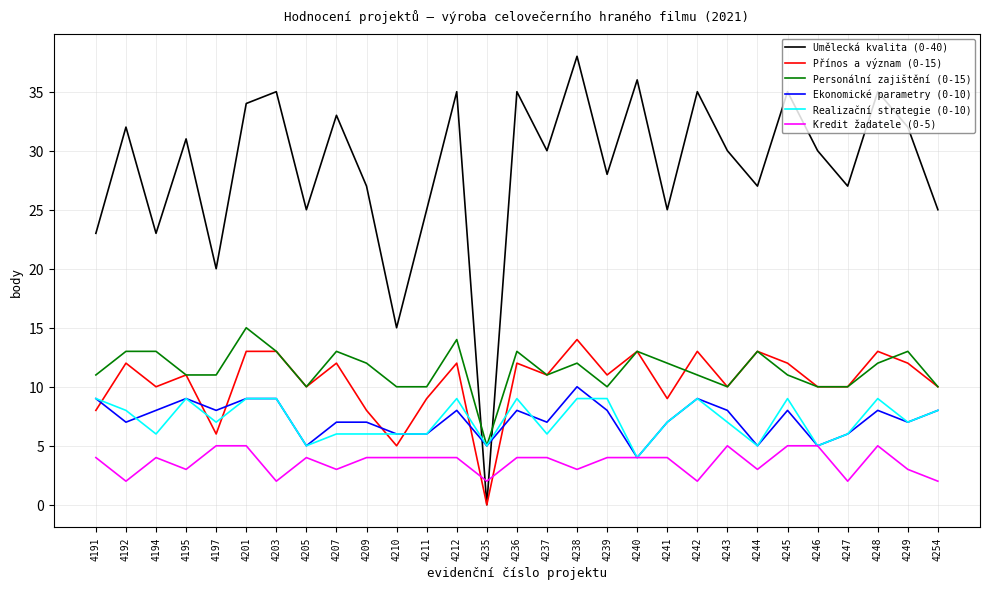

Is the value of Kredit žadatele (0-5) at 4241 greater than the value of Personální zajištění (0-15) at 4249?

No